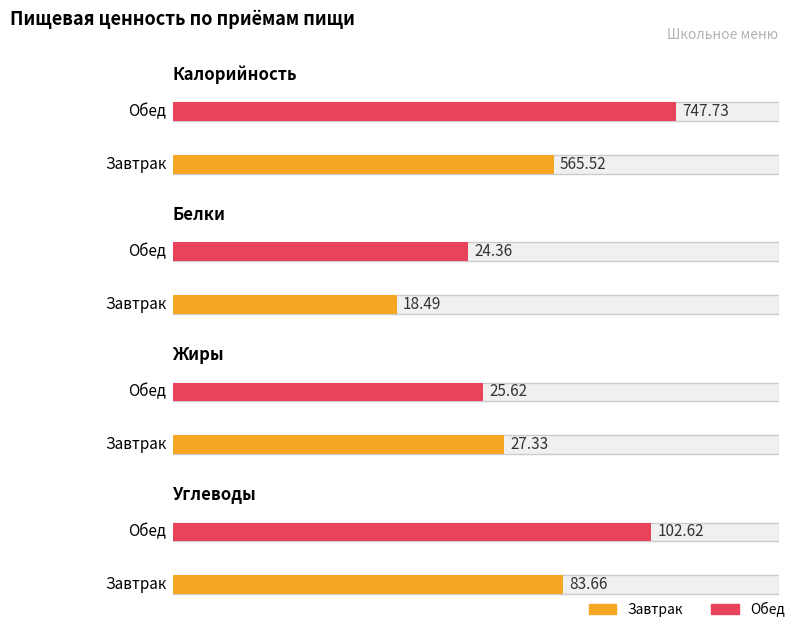

What is the value of the Калорийность bar at the 1st from the left?

565.5